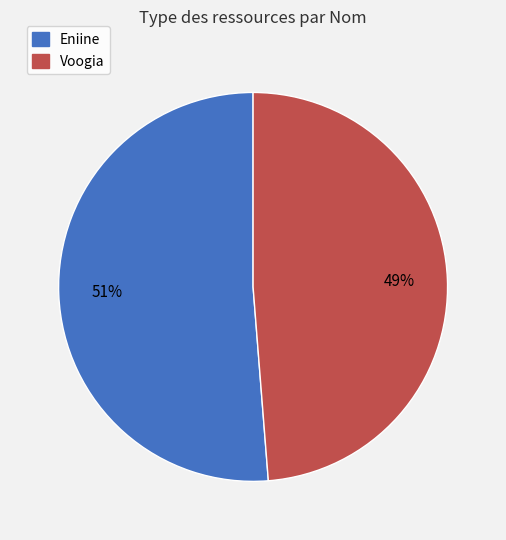

Which has a higher value, Eniine or Voogia?

Eniine